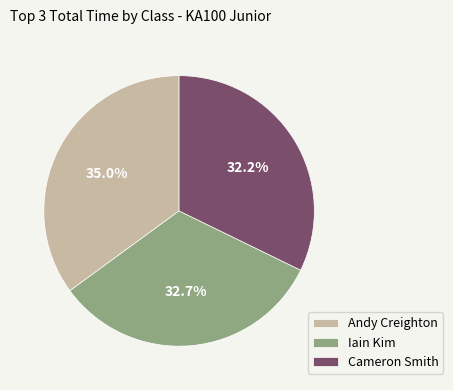

True or false: Cameron Smith accounts for 1% of the total.

False